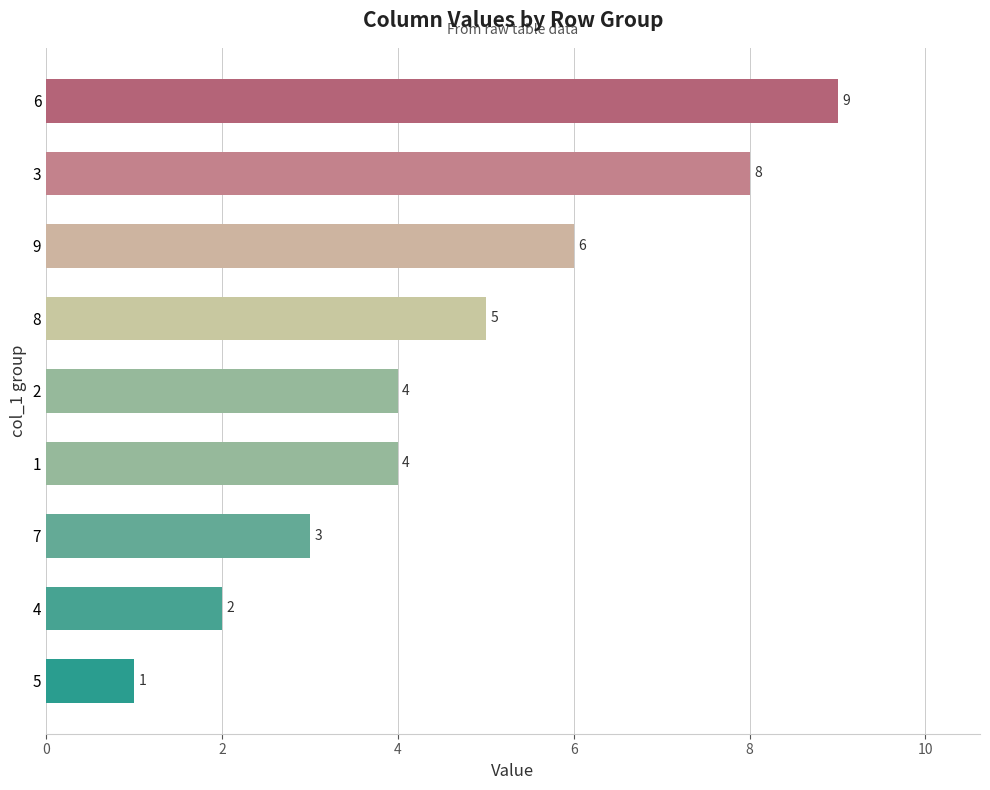

Does the chart contain any negative values?

No